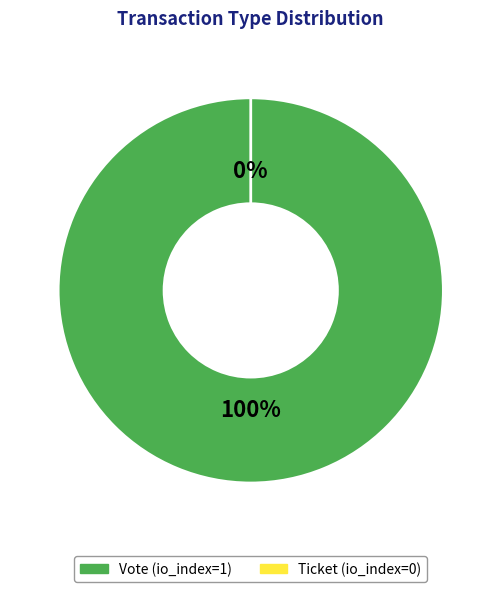

Count the number of slices in the pie.

2